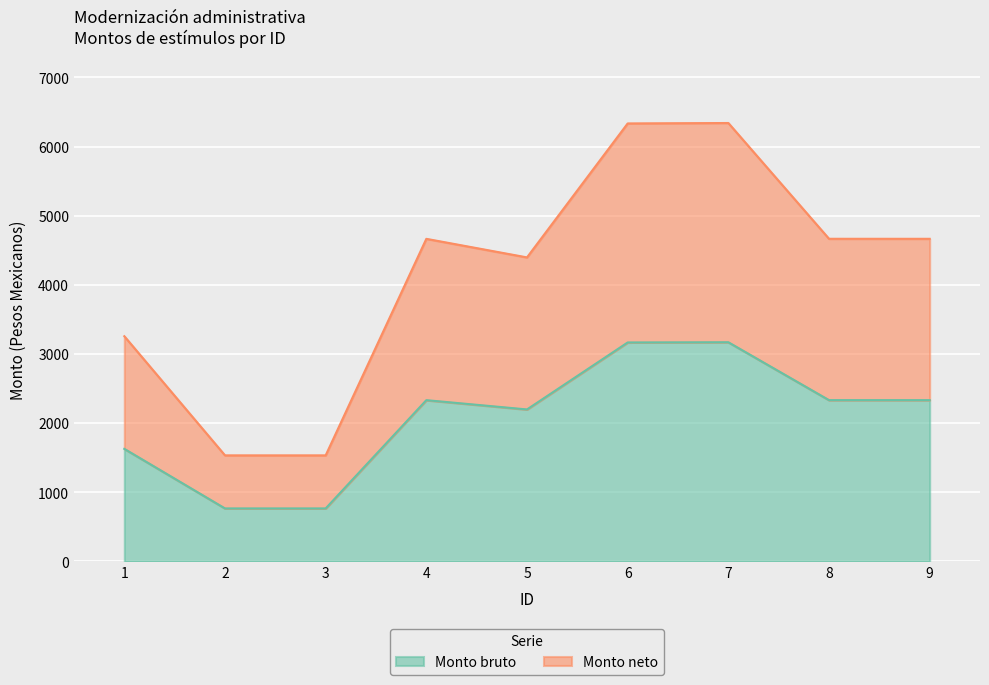

True or false: Monto neto has more than 1 points higher than both neighbors.

True